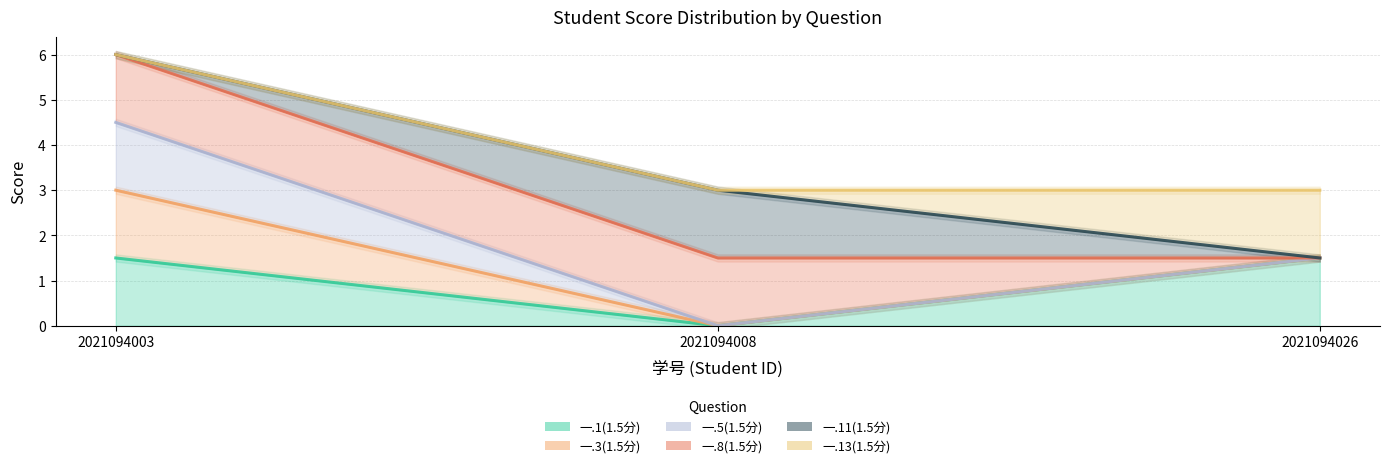

True or false: 一.5(1.5分) has a value of 1.2 at 2021094026.

False